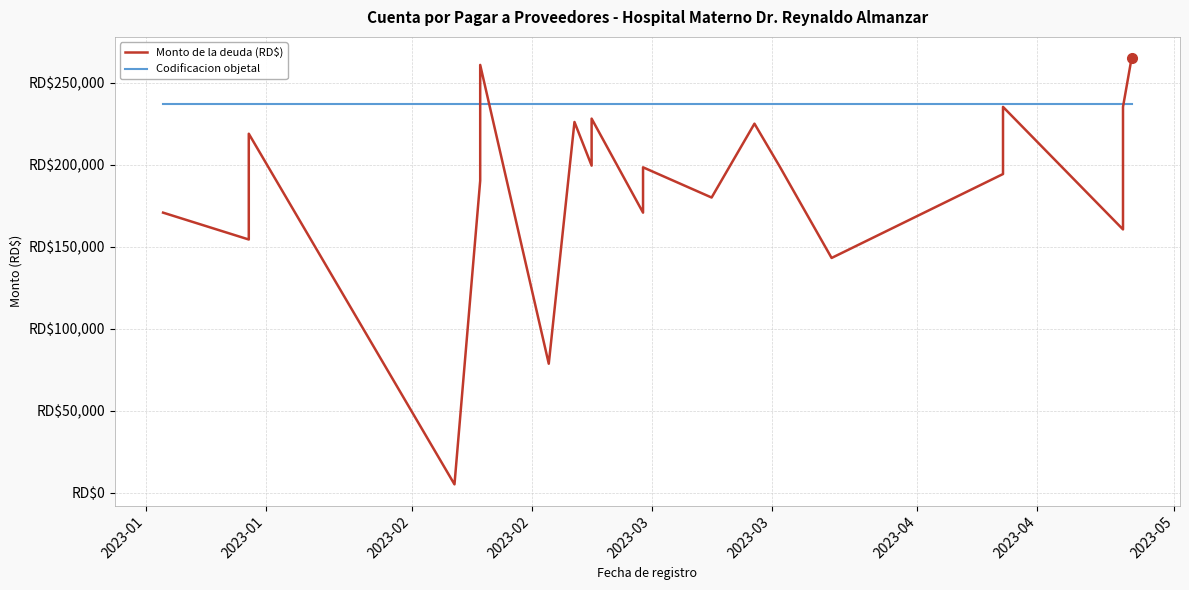

What is the sum of all Monto de la deuda (RD$) values?

5794924.2